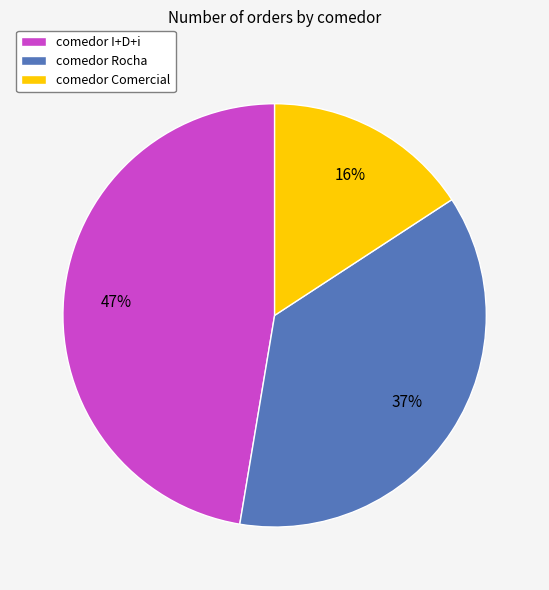

What percentage is the comedor I+D+i slice, to the nearest percent?

47%